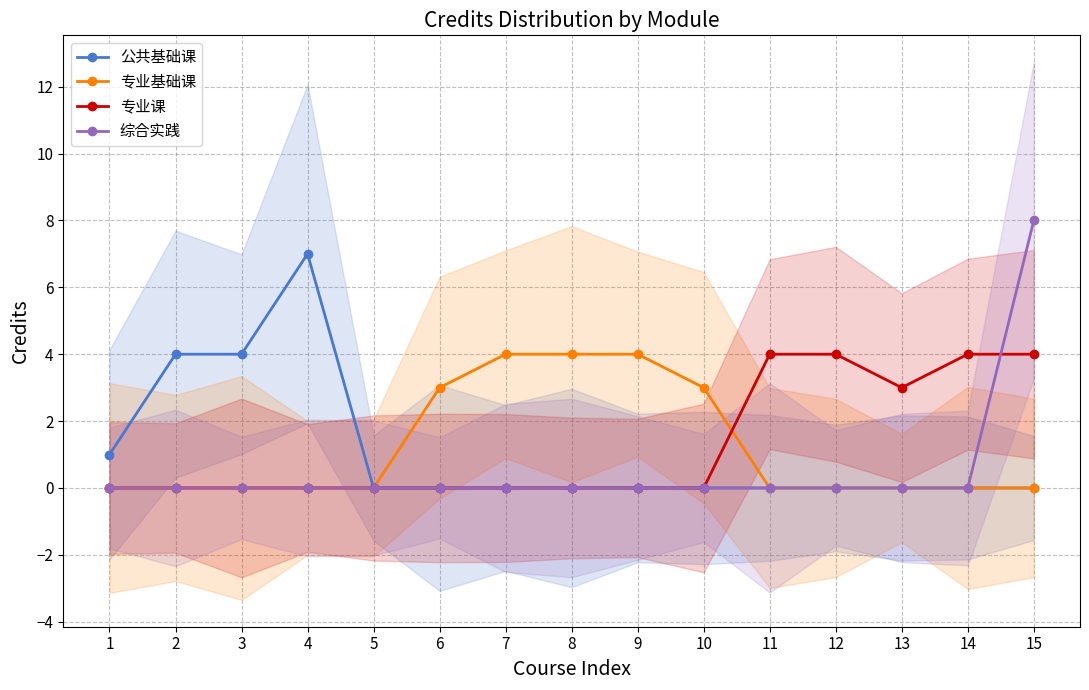

True or false: 公共基础课 and 专业课 cross at least once.

False